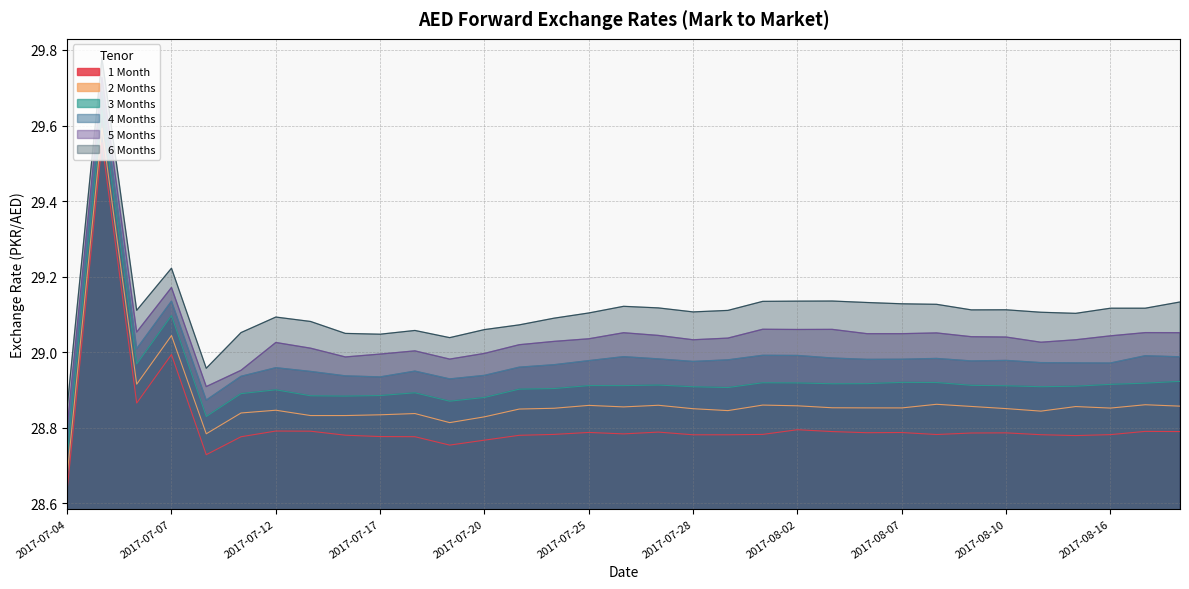

What are all the series names shown in the legend?

1 Month, 2 Months, 3 Months, 4 Months, 5 Months, 6 Months